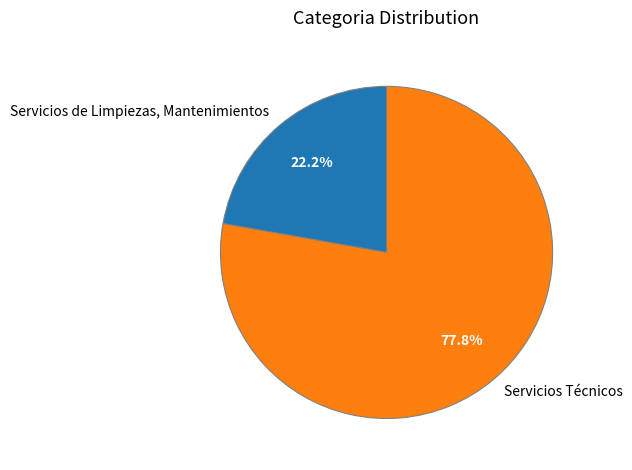

Is there any slice that represents more than half of the pie?

Yes